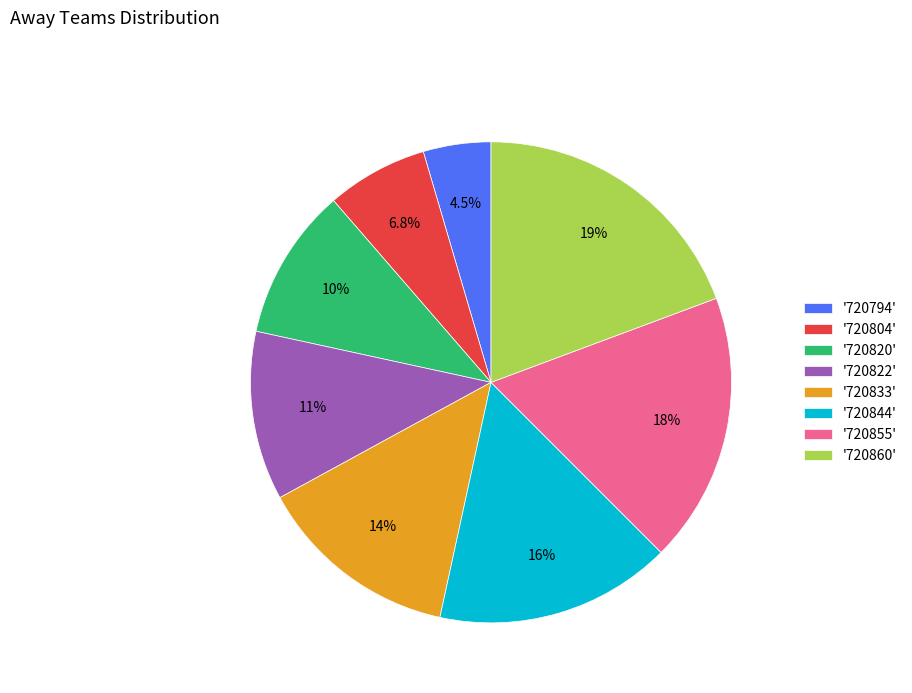

How many slices are in this pie chart?

8